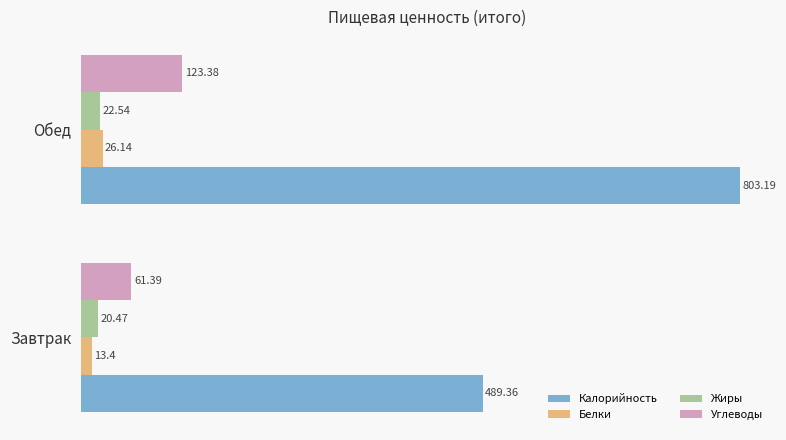

Rank the categories by Калорийность value from highest to lowest.

Обед, Завтрак